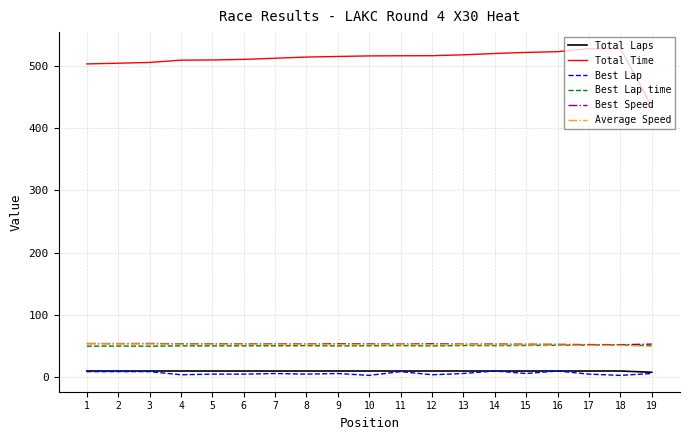

True or false: Best Lap time has more than 0 interior local peaks.

True